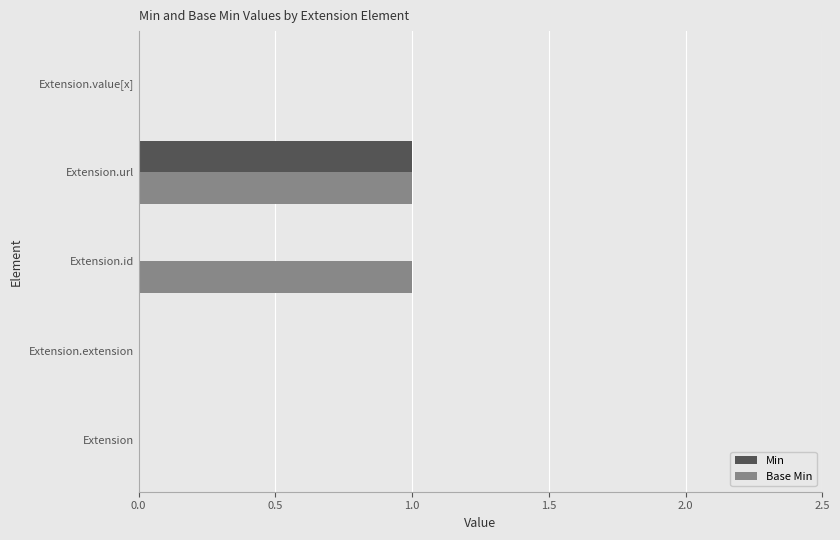

Which category has the highest value in the Min series?

Extension.url